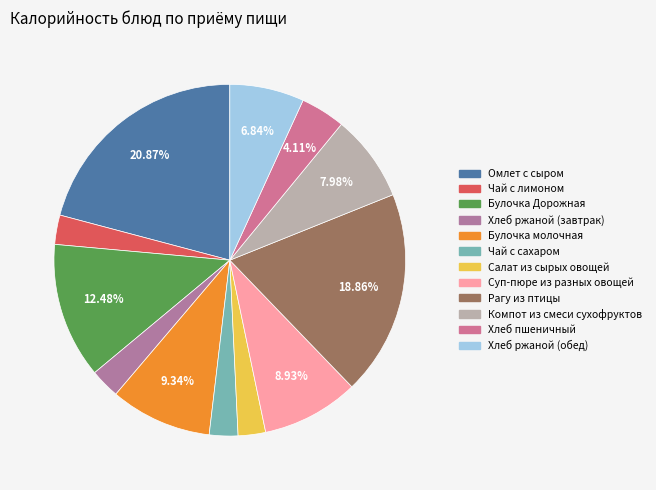

Rank the categories by value from lowest to highest.

Салат из сырых овощей, Чай с сахаром, Чай с лимоном, Хлеб ржаной (завтрак), Хлеб пшеничный, Хлеб ржаной (обед), Компот из смеси сухофруктов, Суп-пюре из разных овощей, Булочка молочная, Булочка Дорожная, Рагу из птицы, Омлет с сыром